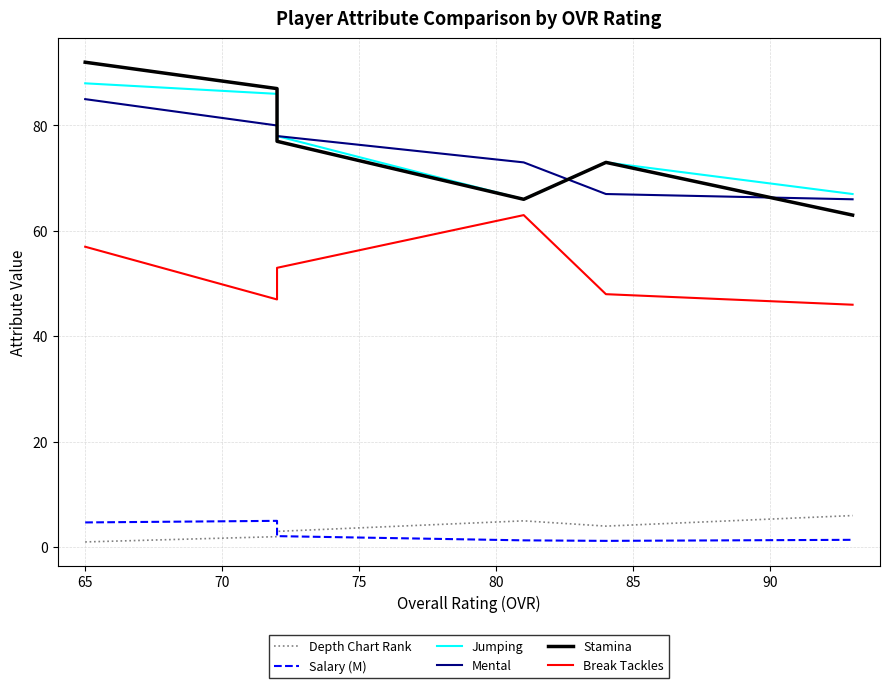

The value of Salary (M) at 85 is 1.4. True or false?

True